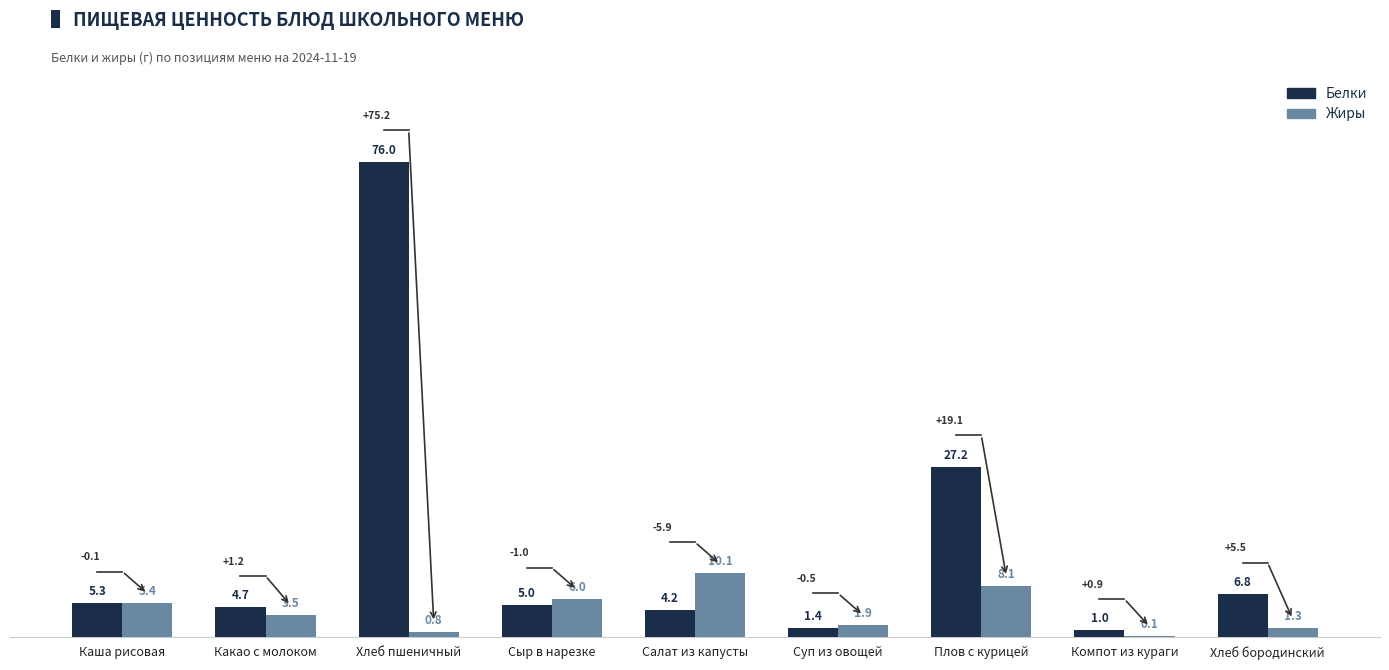

What is the approximate value of Белки at Какао с молоком?

4.7